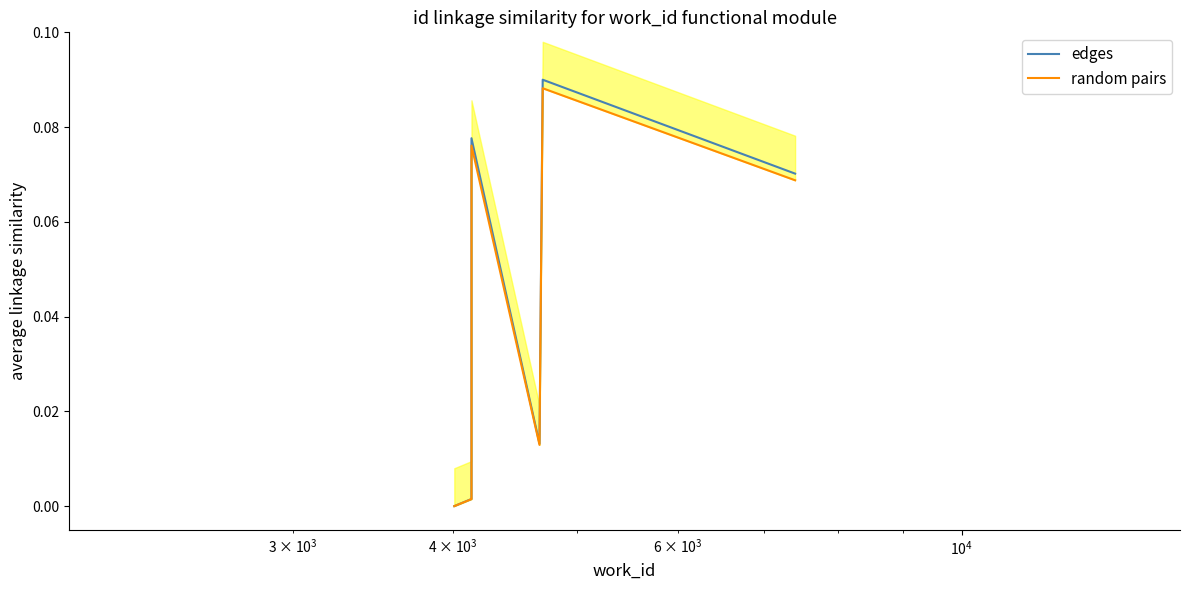

Rank the series by their average value, from lowest to highest.

random pairs, edges